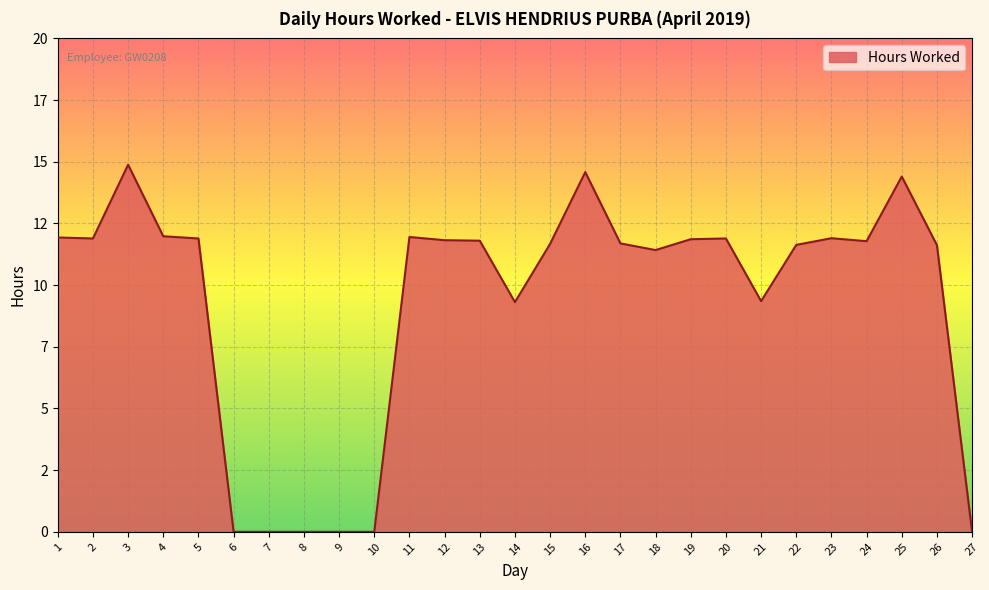

How many interior local valleys (lower than both neighbors) does the data have?

5